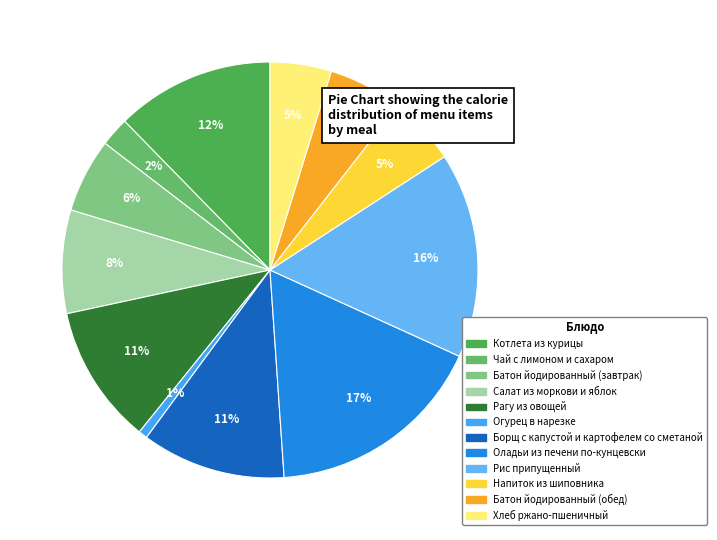

How many segments does this pie chart have?

12